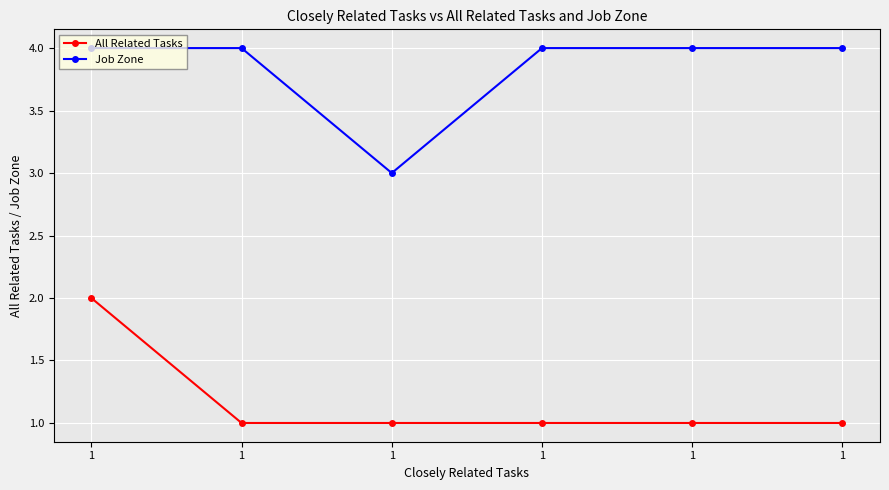

What is the smallest value displayed?

1